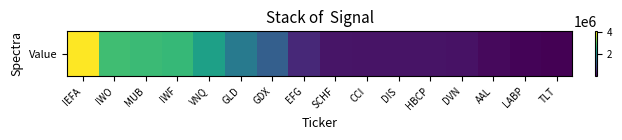

What is the sum of all values?

19145000